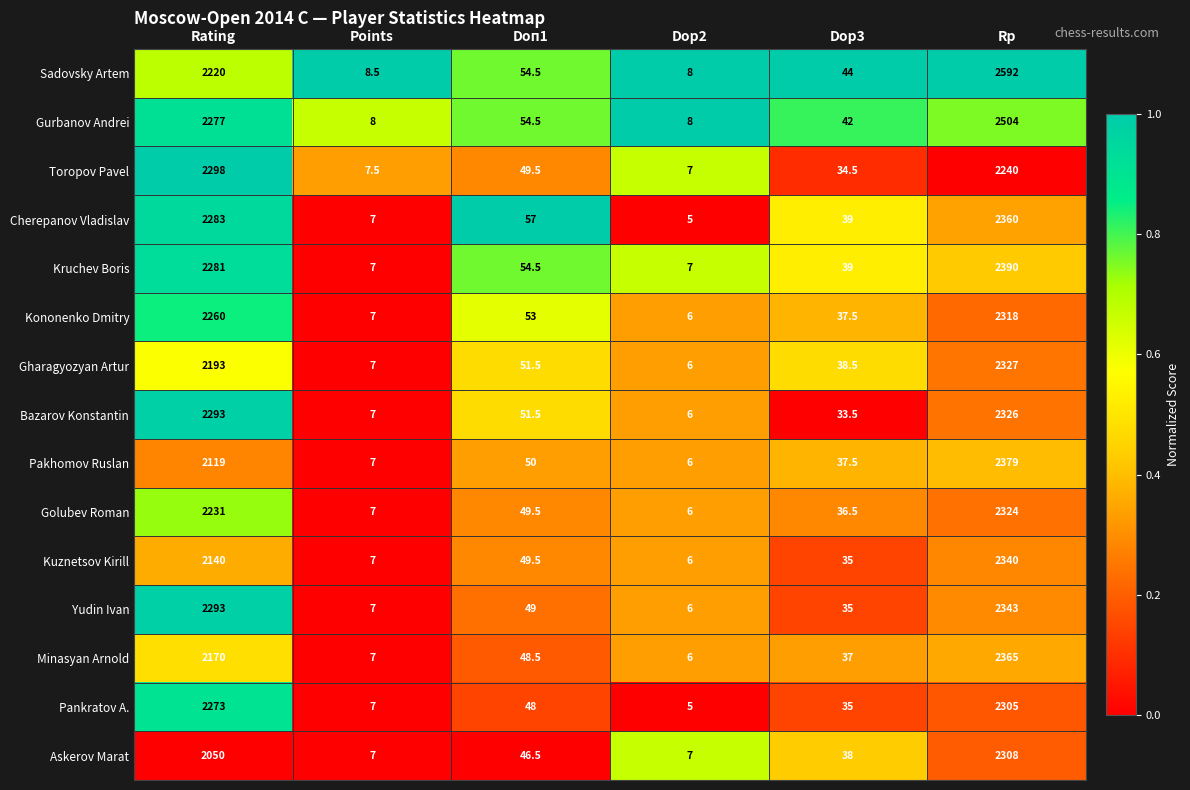

The value of Gharagyozyan Artur at Points is 7.0. True or false?

True